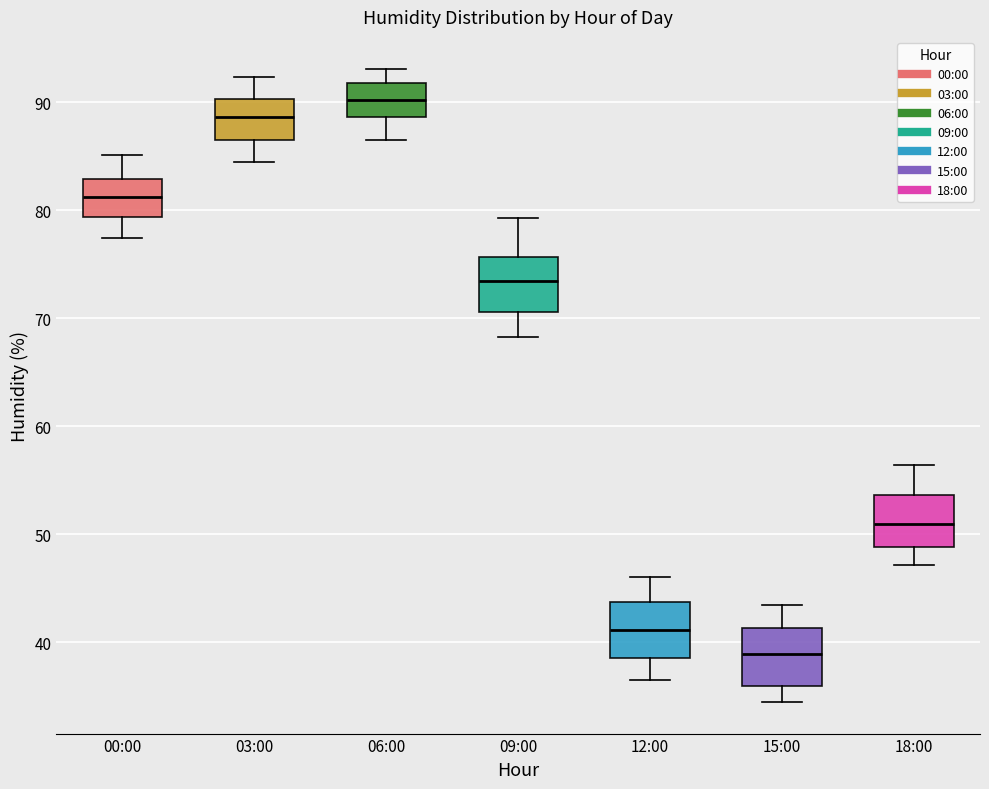

Reading left to right, transcribe this box plot: for each box, give where its median line is, the range the box spans, and where its two whiskers end, as read against the y-axis. The values are not printed on the chart, so give them approximately, as read against the axis.

00:00: median 81, box 79 to 83, whiskers 77 to 85
03:00: median 89, box 87 to 90, whiskers 85 to 92
06:00: median 90, box 89 to 92, whiskers 87 to 93
09:00: median 73, box 71 to 76, whiskers 68 to 79
12:00: median 41, box 39 to 44, whiskers 37 to 46
15:00: median 39, box 36 to 41, whiskers 35 to 44
18:00: median 51, box 49 to 54, whiskers 47 to 56